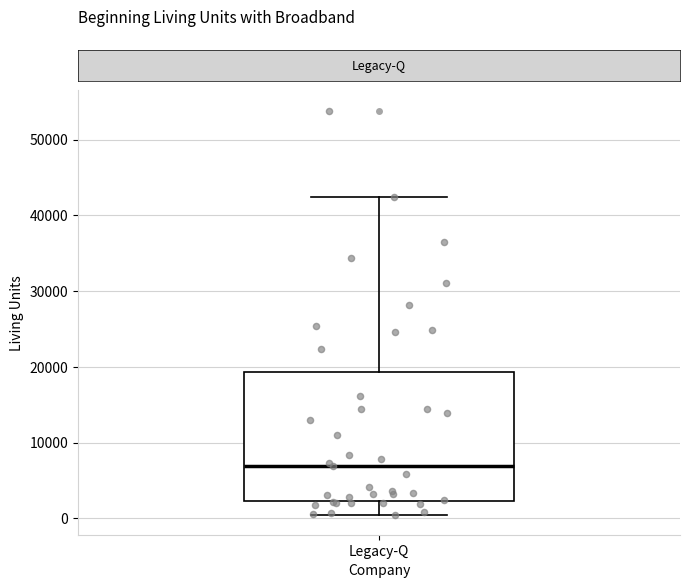

Transcribe this box plot: give where the median line is, the range the box spans, and where the two whiskers end, as read against the y-axis. The values are not printed on the chart, so give them approximately, as read against the axis.

median 7000, box 2000 to 19000, whiskers 0 to 42000